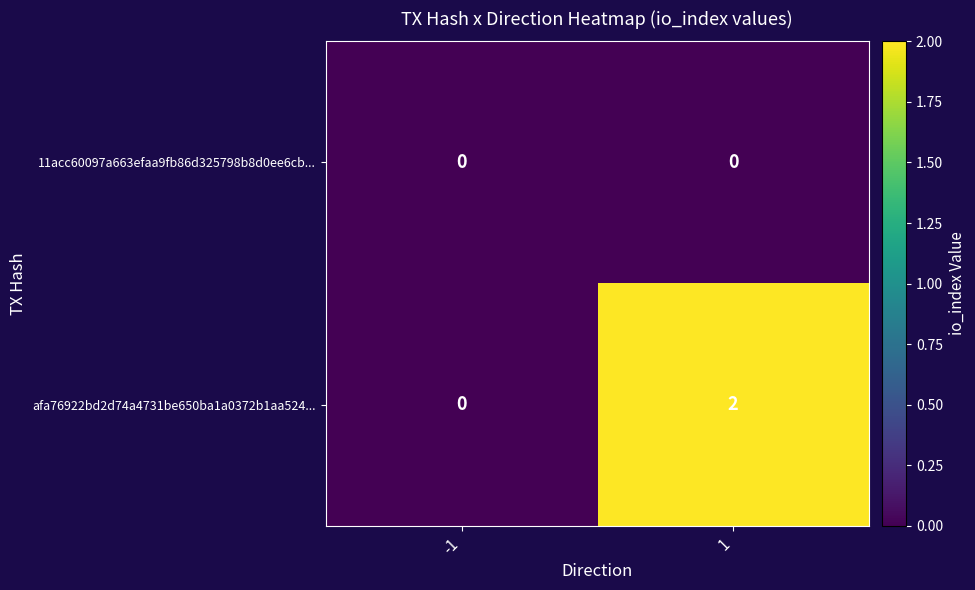

True or false: afa76922bd2d74a4731be650ba1a0372b1aa524... has a value of 0 at -1.

True